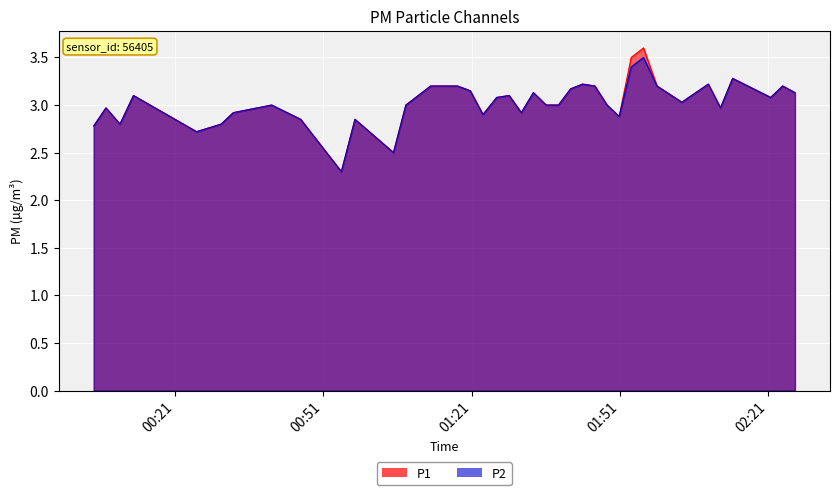

Which series has the widest spread of values?

P1